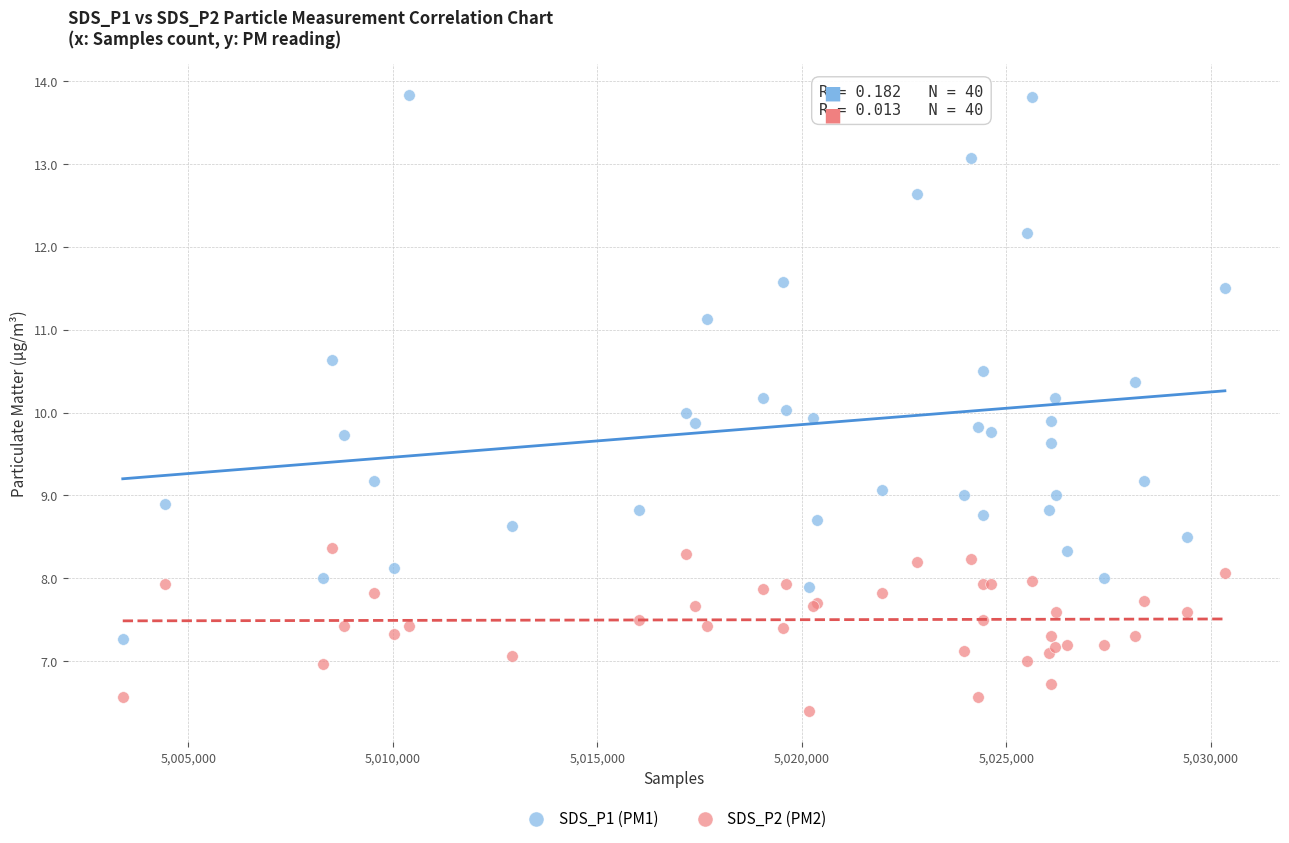

Which series has the largest Y range (max minus min)?

SDS_P1 (PM1)